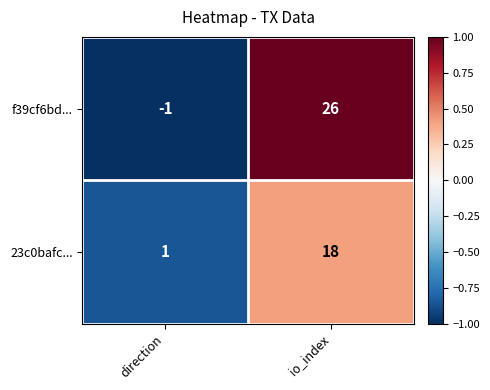

Is the value of f39cf6bd... at direction greater than the value of 23c0bafc... at direction?

No